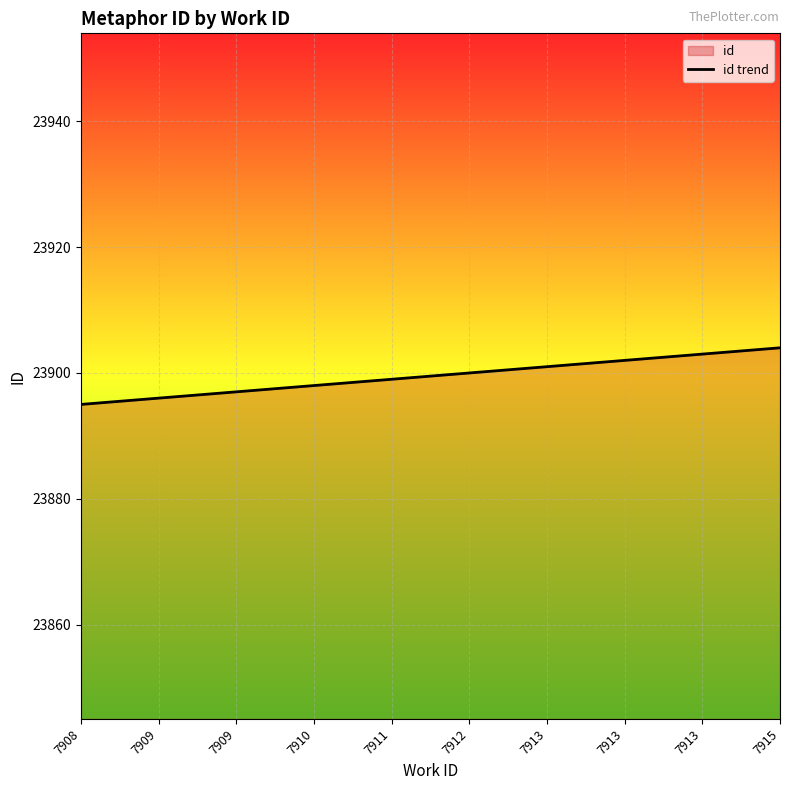

Which label corresponds to the largest value in the chart?

7915